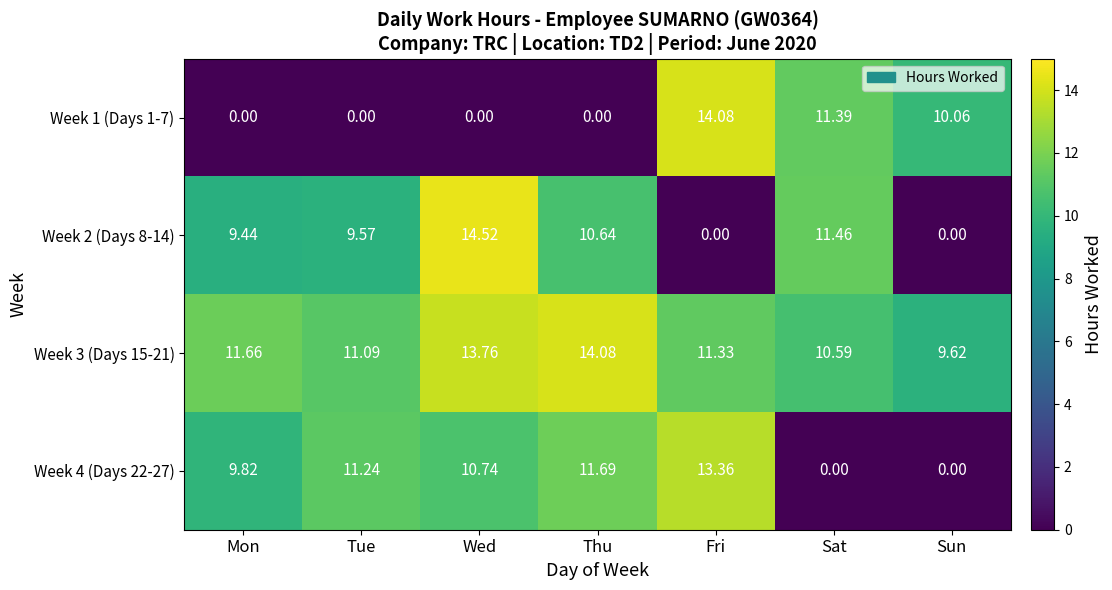

Which series has the largest total across all categories?

Week 3 (Days 15-21)